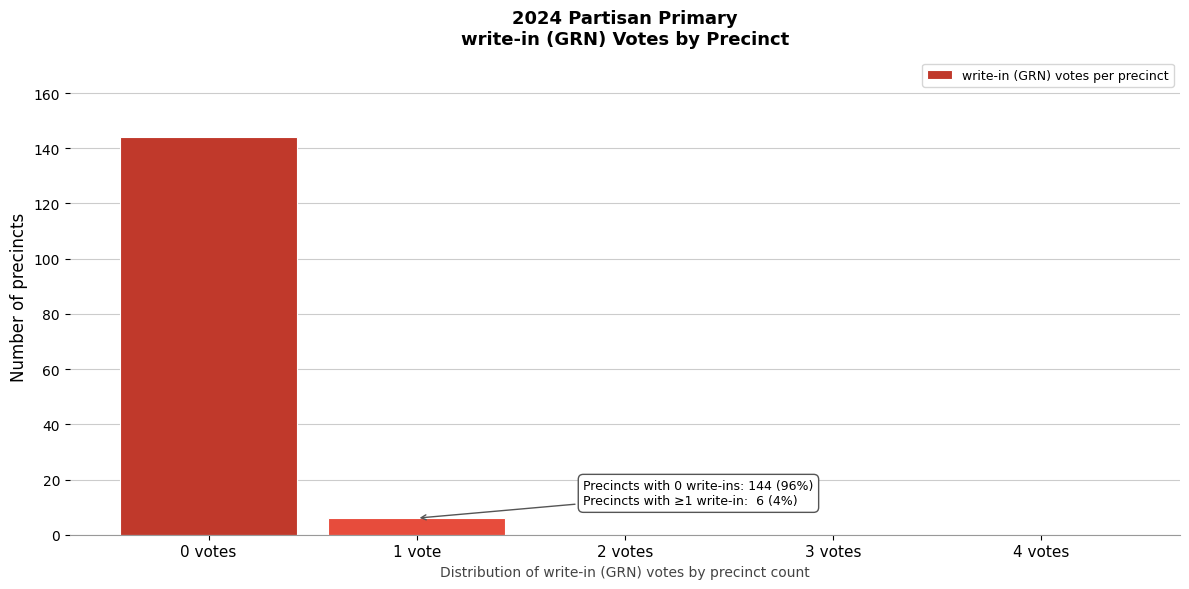

Reading right to left, what are all the values shown in this chart?

4 votes=0	3 votes=0	2 votes=0	1 vote=6	0 votes=144